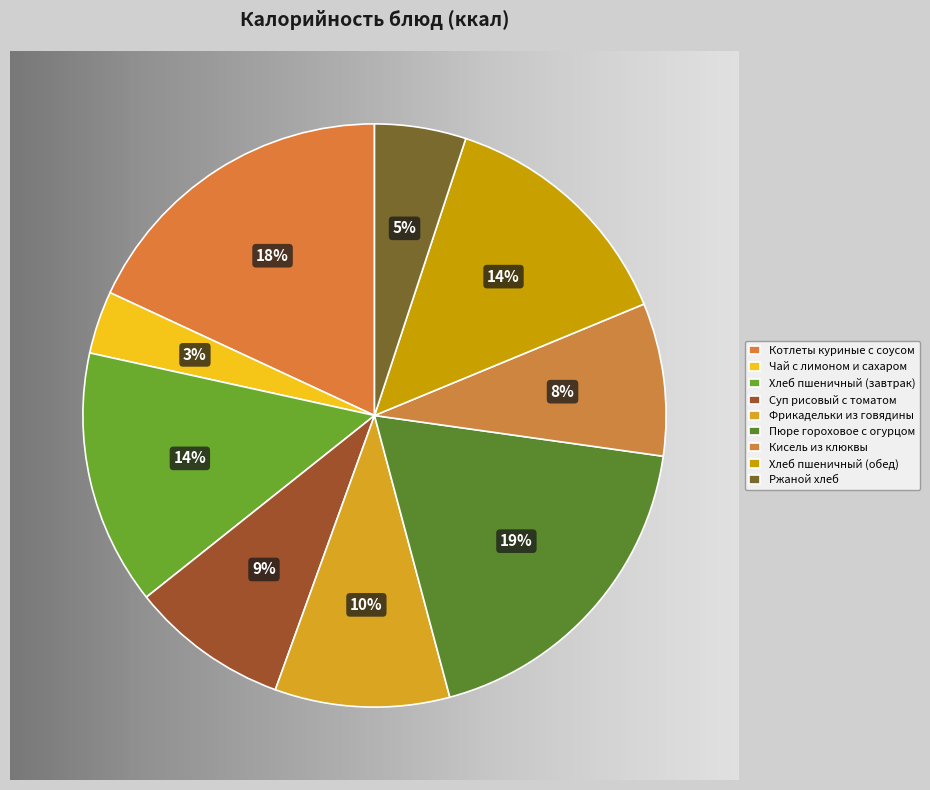

True or false: Фрикадельки из говядины accounts for 10% of the total.

True